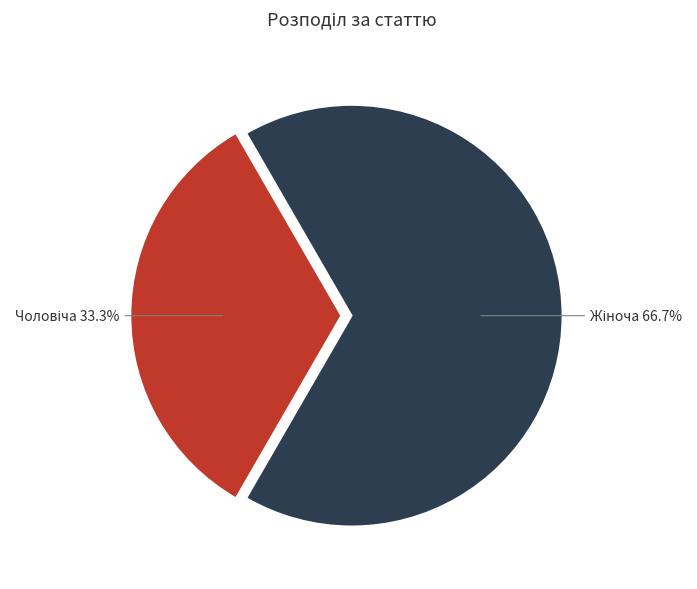

Is there any slice that represents more than half of the pie?

Yes